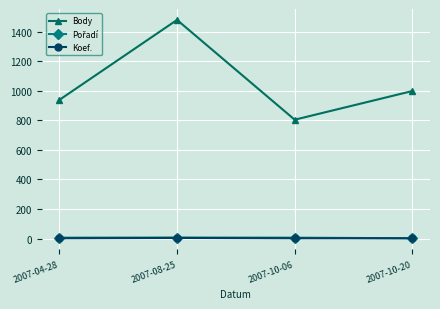

At how many categories does at least one series exceed 299?

4